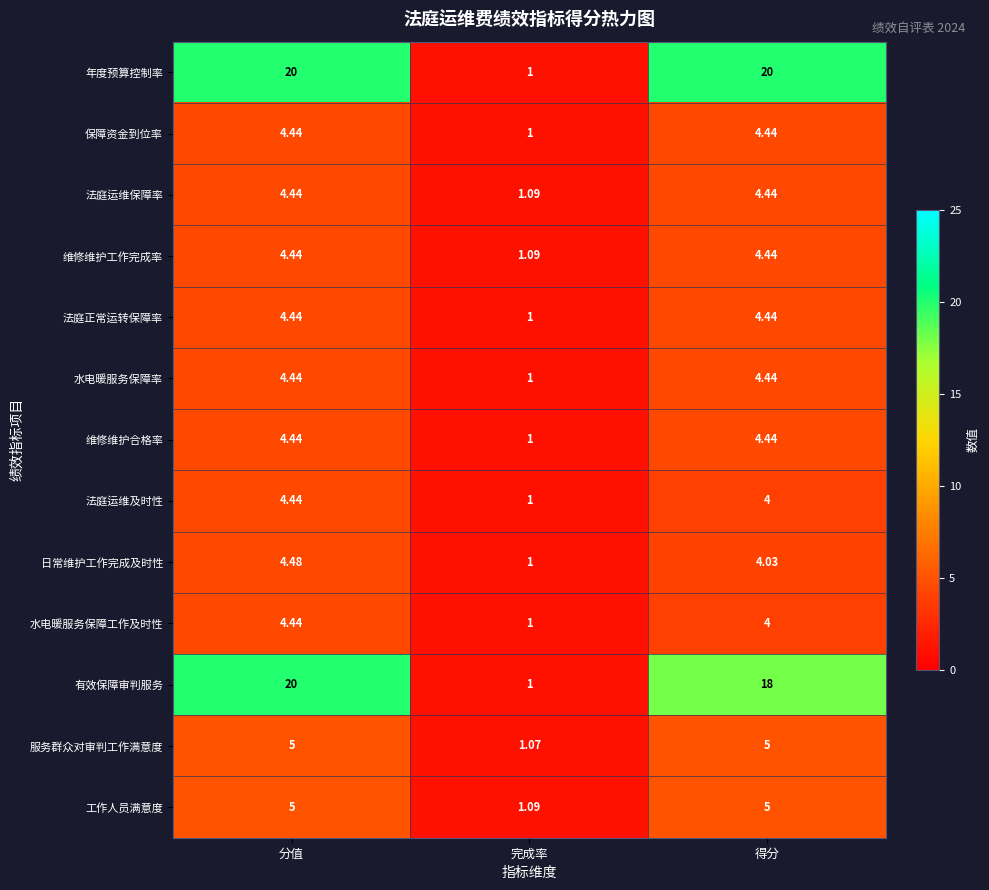

Rank the categories by 有效保障审判服务 value from highest to lowest.

分值, 得分, 完成率